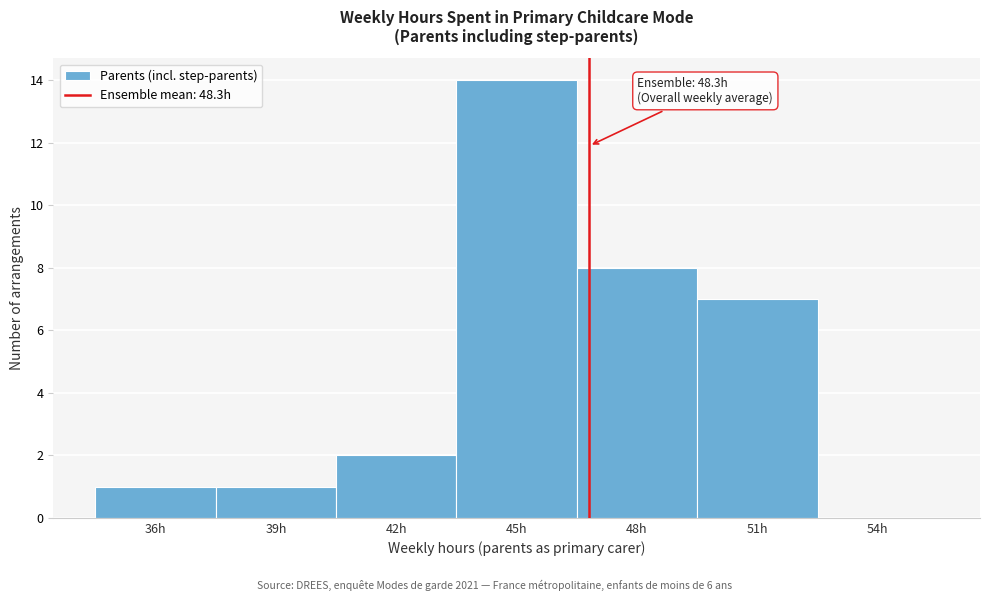

Reading right to left, list all the values displayed in this chart.

54h=0	51h=7	48h=8	45h=14	42h=2	39h=1	36h=1